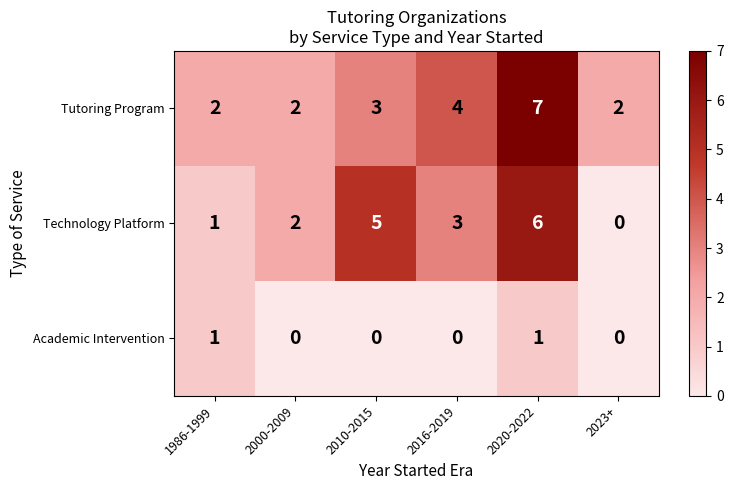

How many values in the Academic Intervention series exceed 0?

2